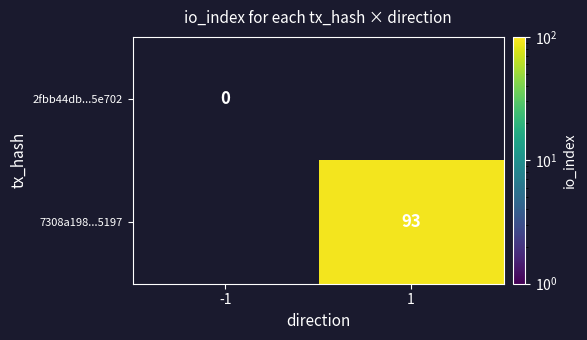

Which label corresponds to the largest value in the chart?

1